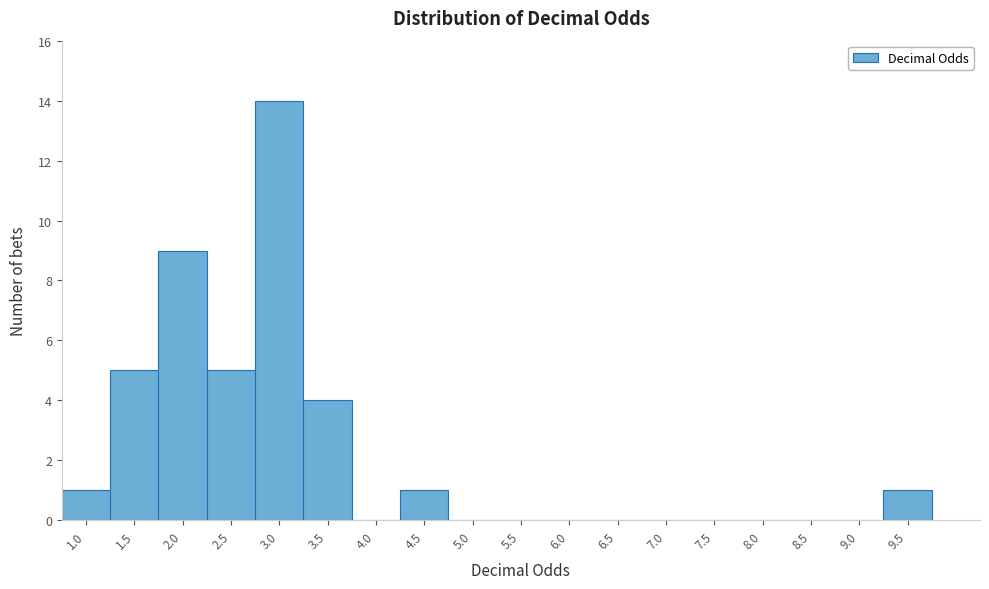

Reading left to right, transcribe all the data shown in this chart.

1.0=1	1.5=5	2.0=9	2.5=5	3.0=14	3.5=4	4.0=0	4.5=1	5.0=0	5.5=0	6.0=0	6.5=0	7.0=0	7.5=0	8.0=0	8.5=0	9.0=0	9.5=1